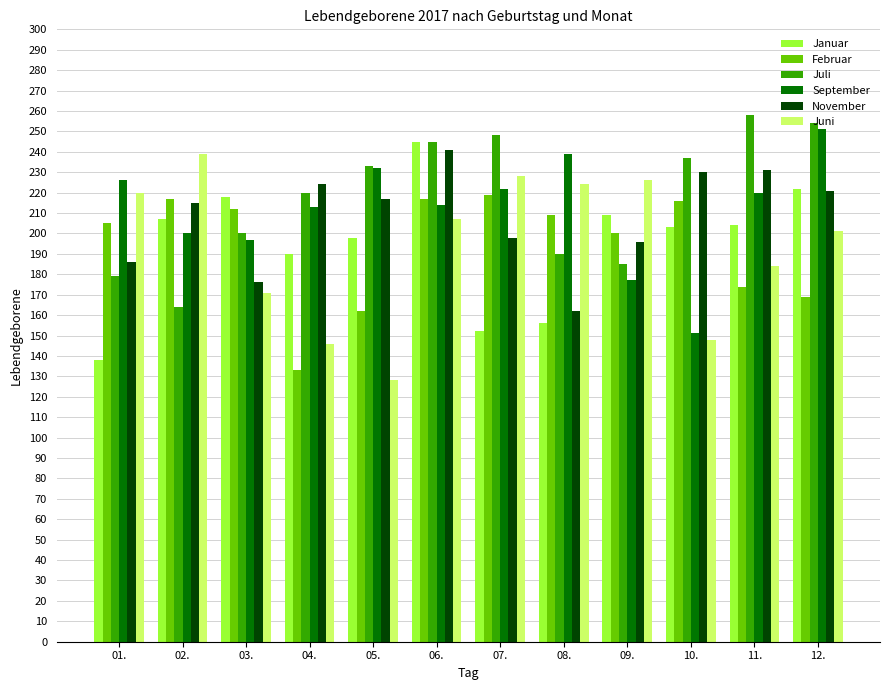

How many bars are there in each group?

6